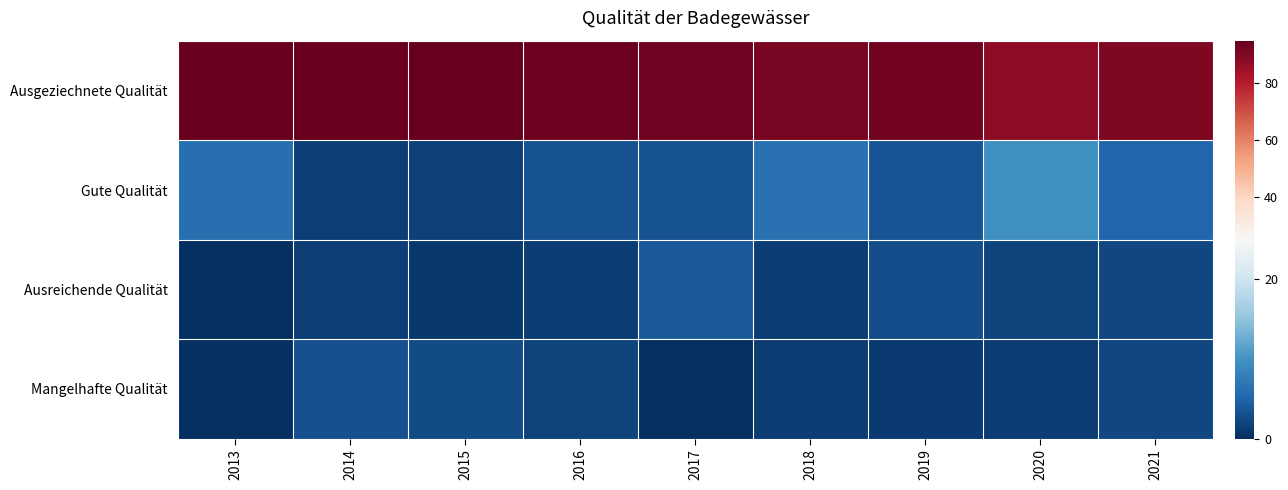

Which series has the largest total across all categories?

Ausgeziechnete Qualität